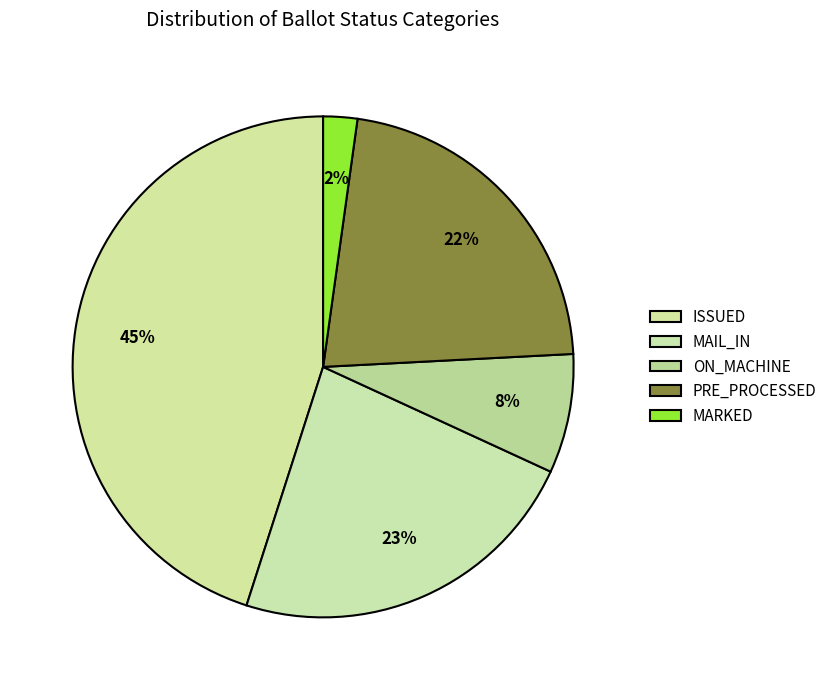

To the nearest percent, what portion does ON_MACHINE represent?

8%